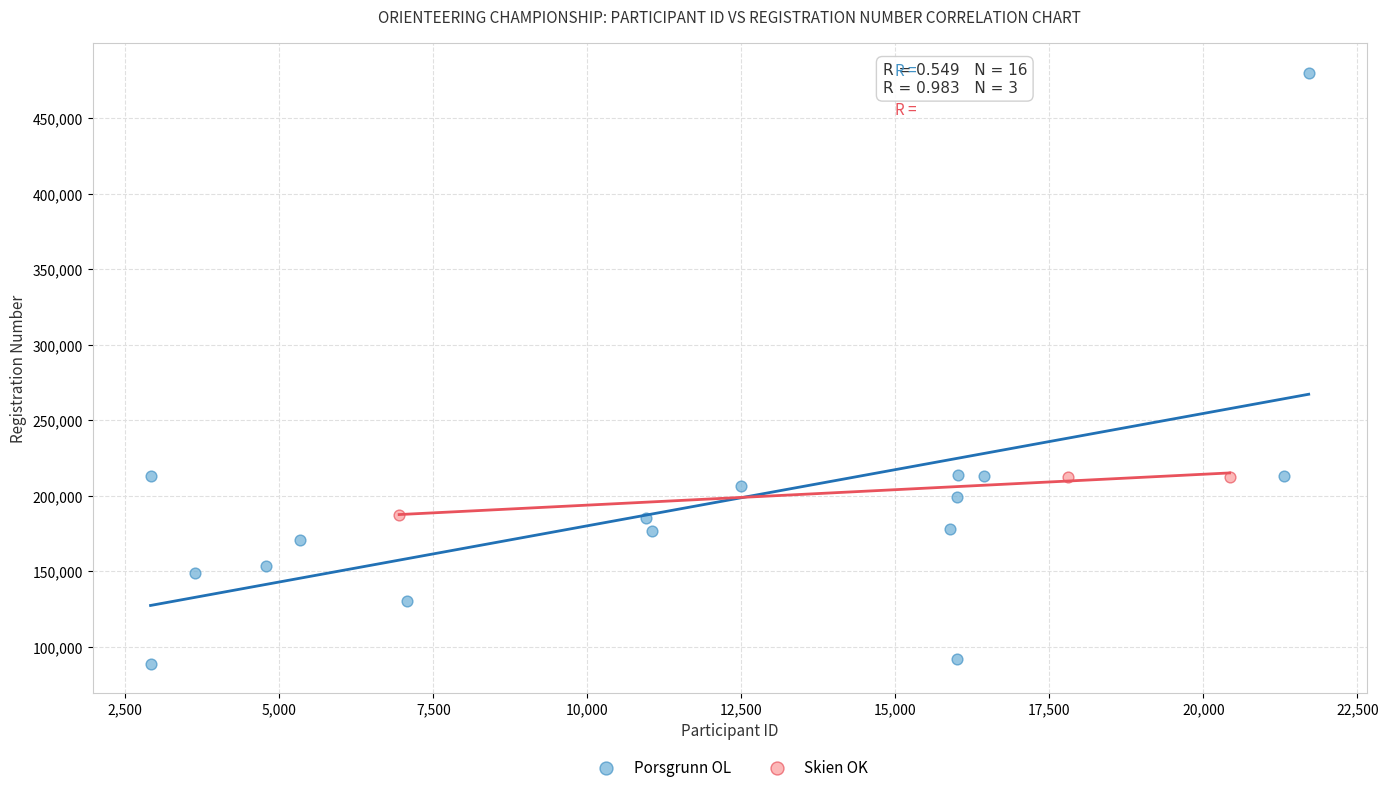

Which series has the widest spread of Y values?

Porsgrunn OL